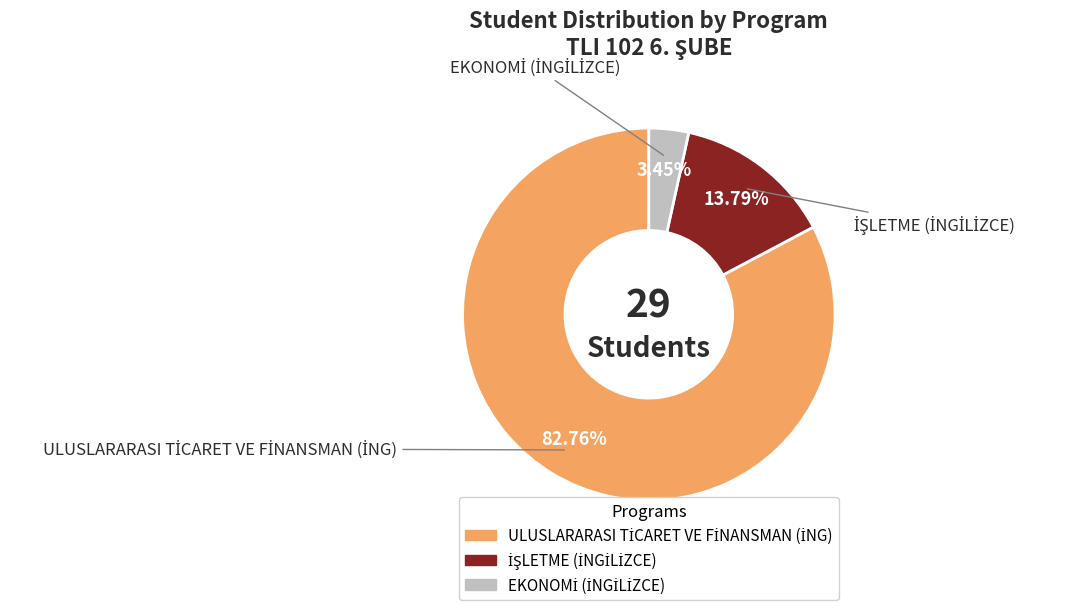

Does any single category account for the majority?

Yes